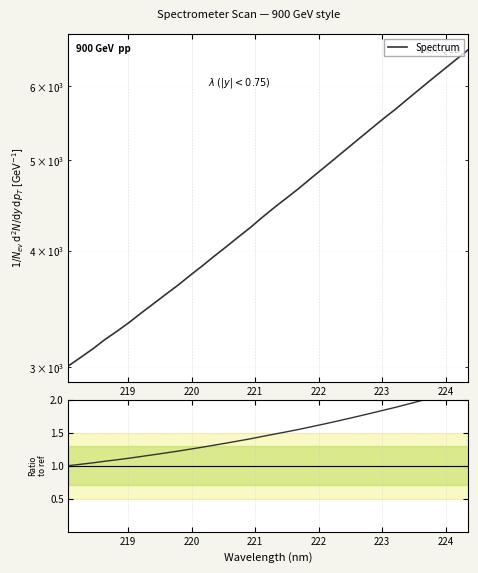

True or false: Spectrum has more than 0 interior local peaks.

False